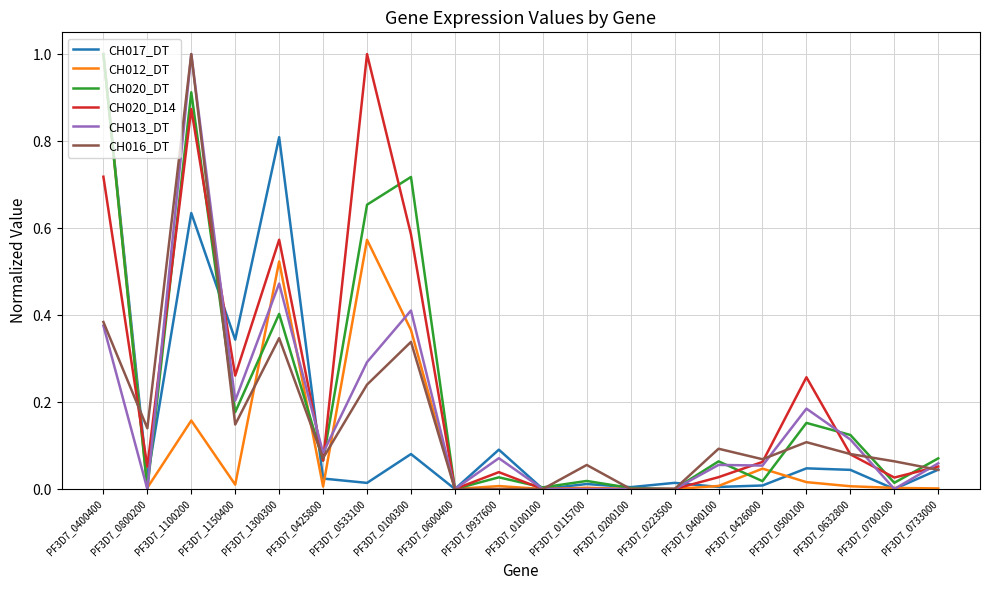

The value of CH020_DT at PF3D7_0500100 is 0.2. True or false?

True